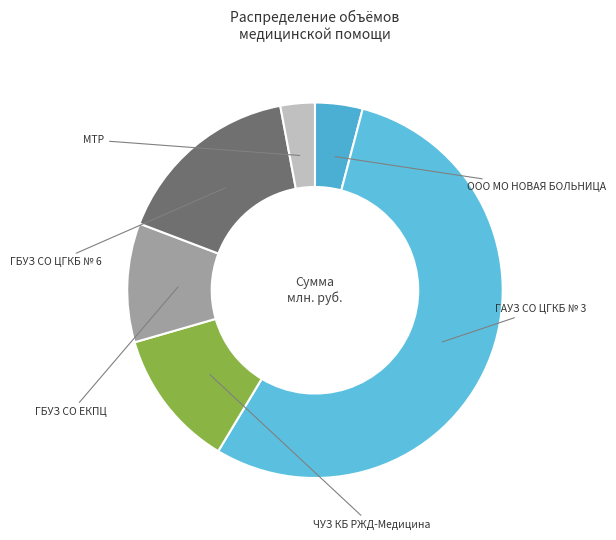

Does ГАУЗ СО ЦГКБ № 3 account for over 50% of the chart?

Yes